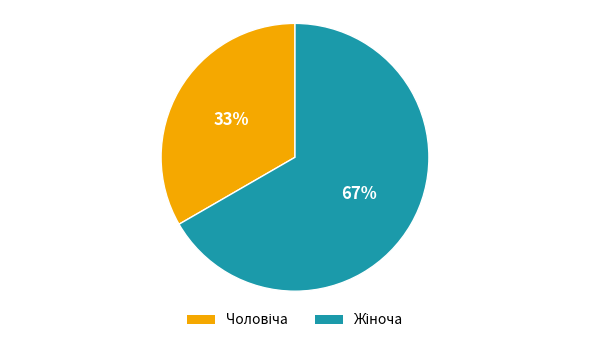

To the nearest percent, what is the average slice percentage?

50%